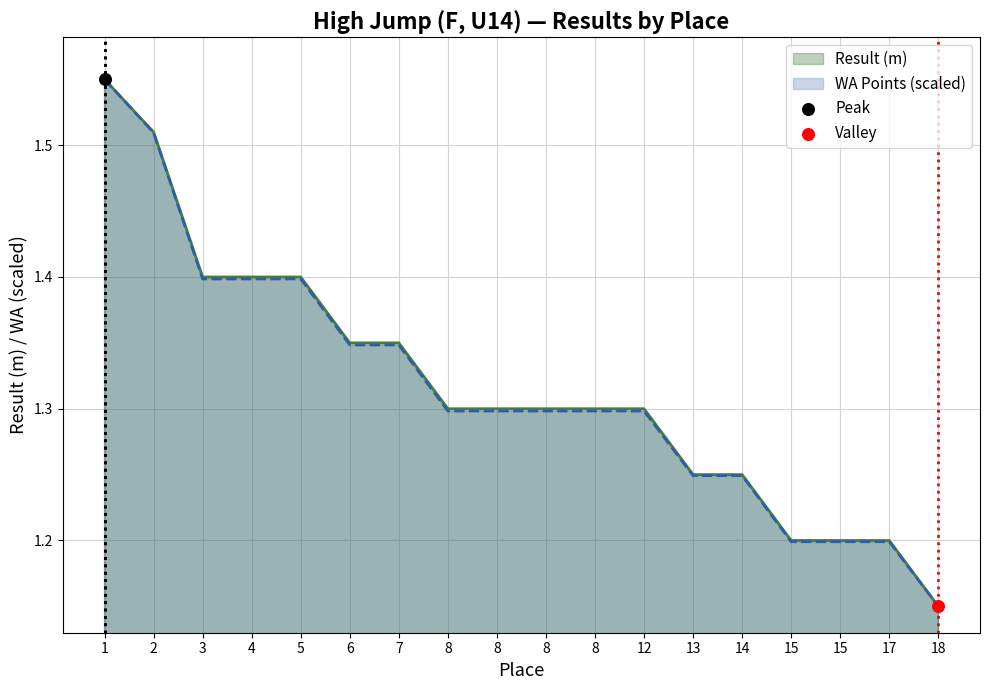

At how many categories does at least one series exceed 1?

18